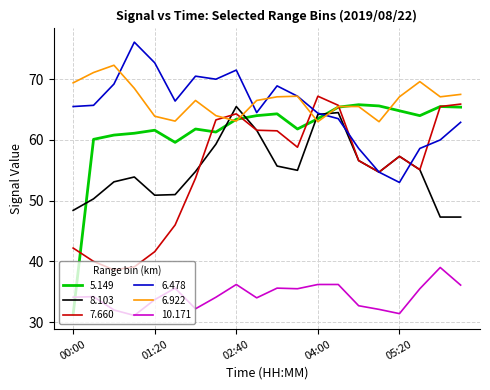

Which series ends up on top after the final intersection of 6.922 and 8.103?

6.922